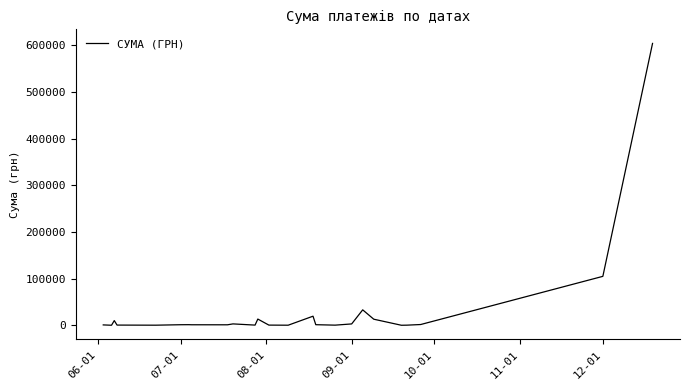

What is the difference between the maximum and second lowest values?

604307.3